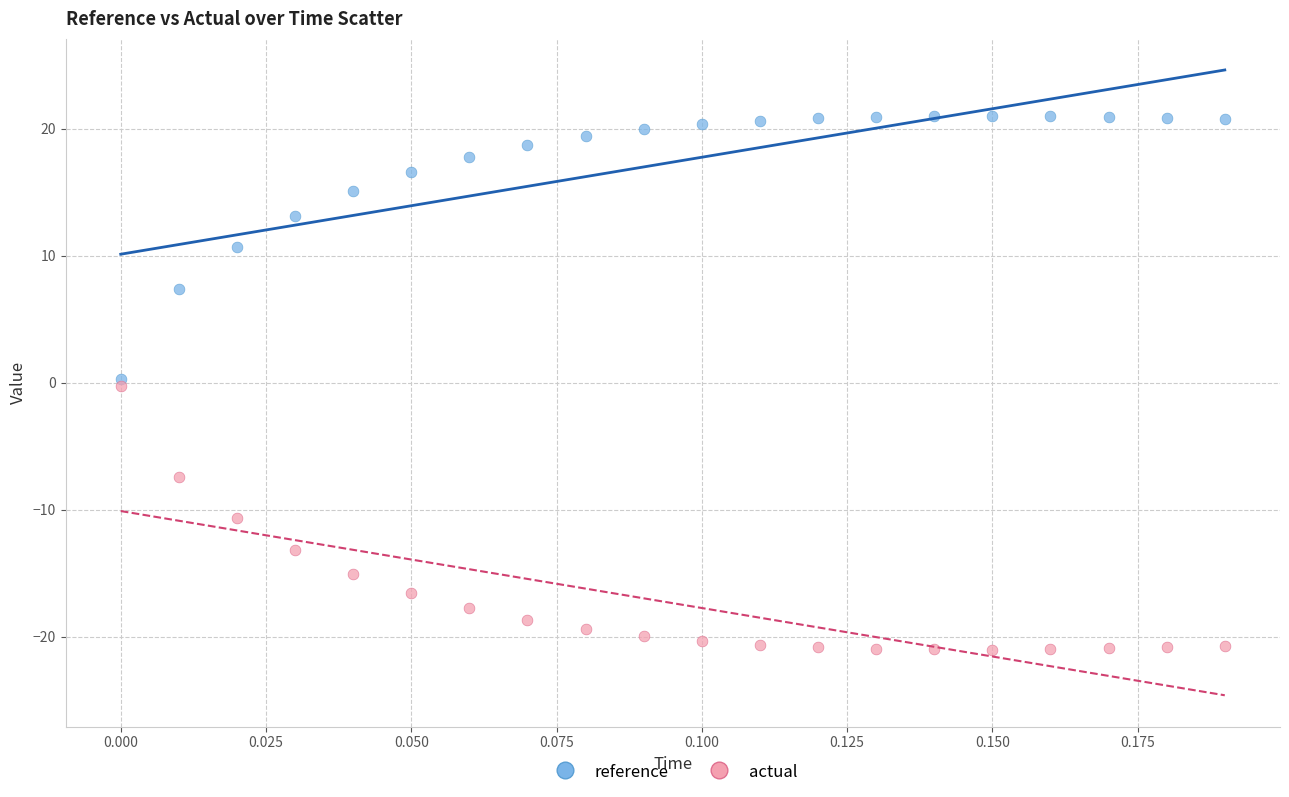

Which series contains the highest Y value?

reference